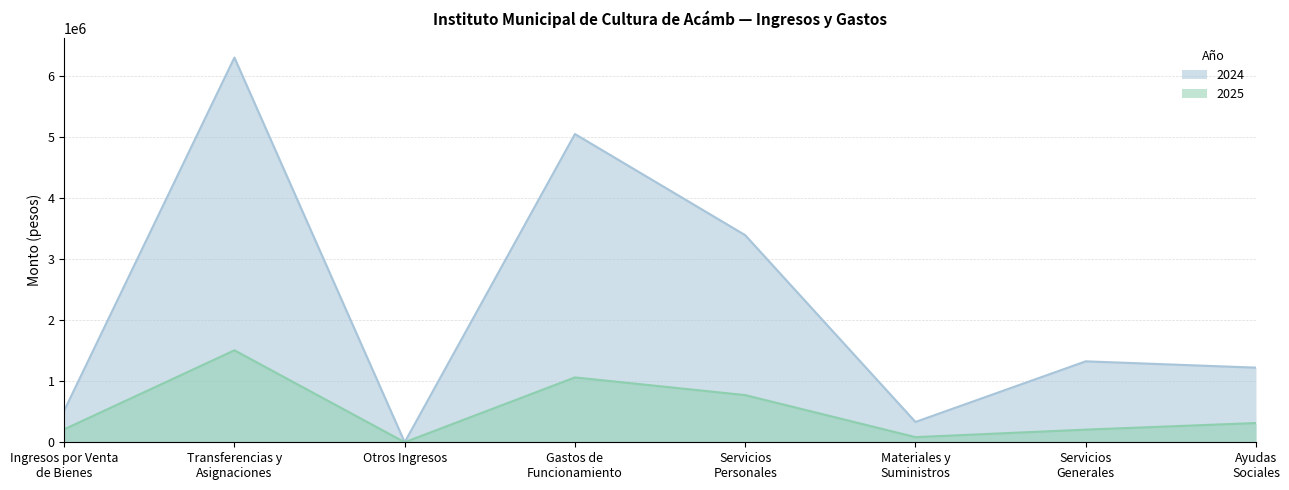

The 2025 series shows 202322.9 at Ayudas
Sociales. True or false?

False